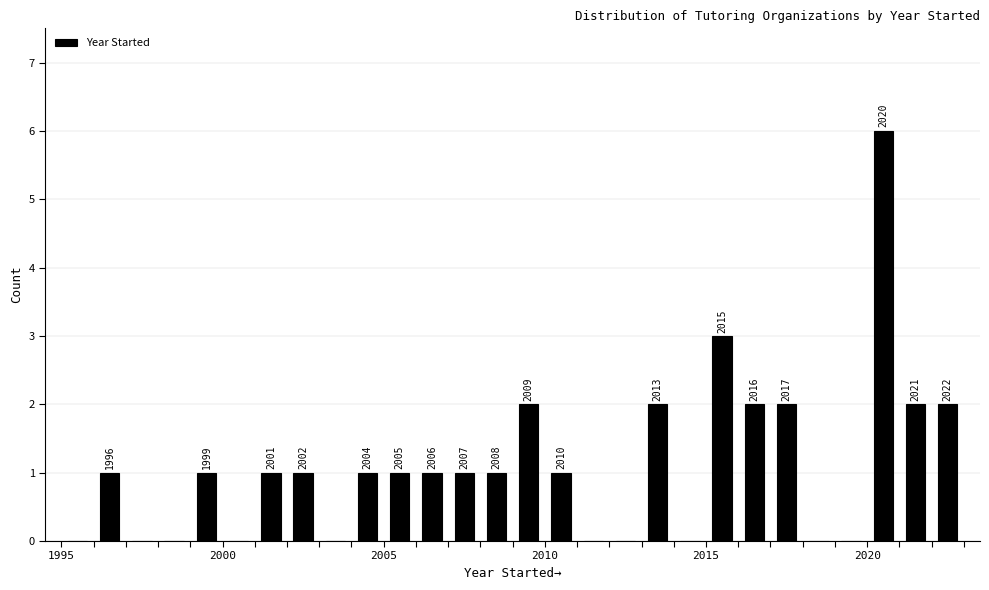

Around what value on the x-axis is the tallest bar? Give the approximate position of its centre, as read against the axis.

2020.5